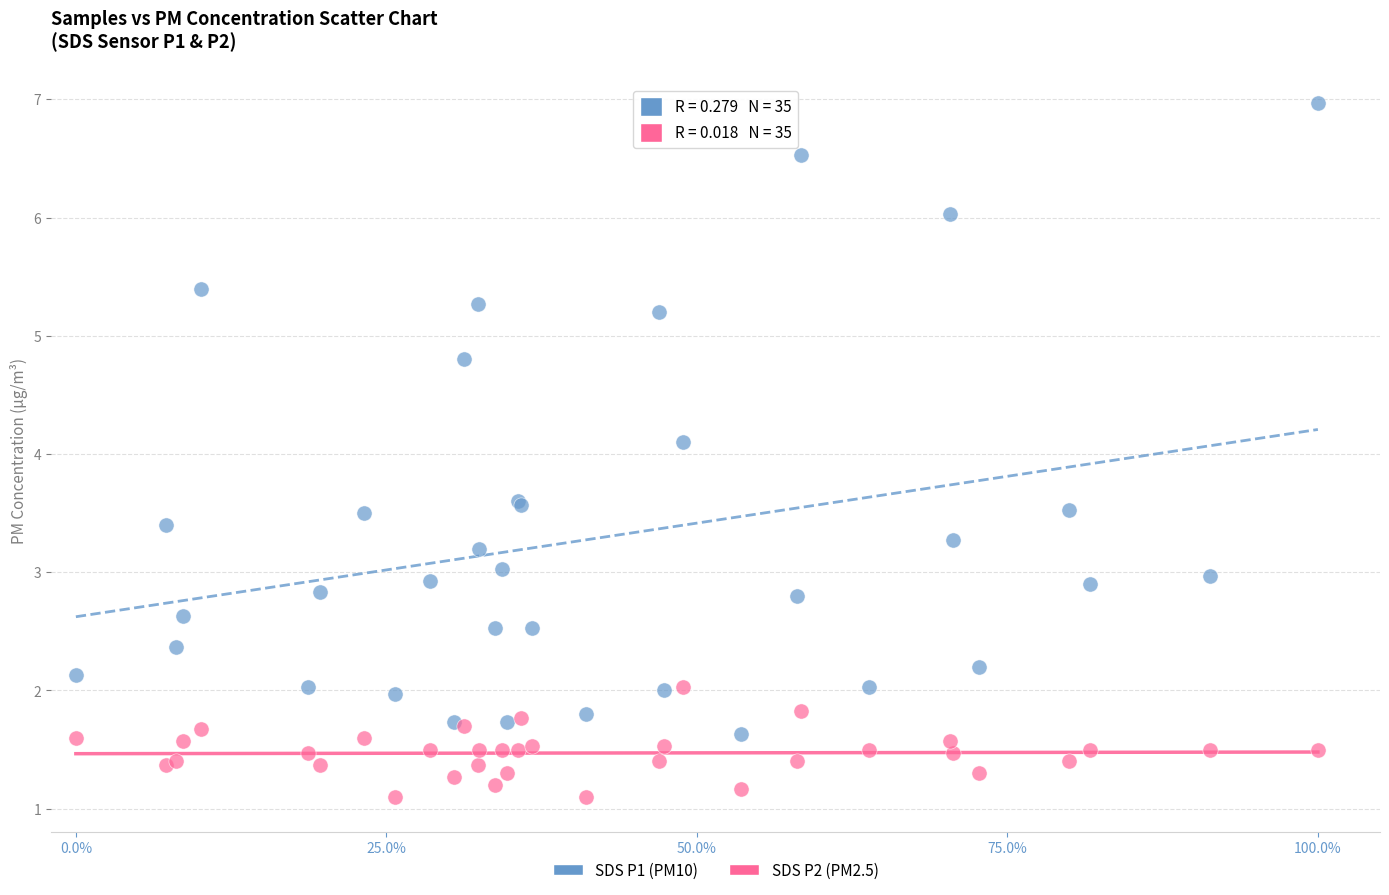

Across all series, what Y value is closest to 4?

4.1